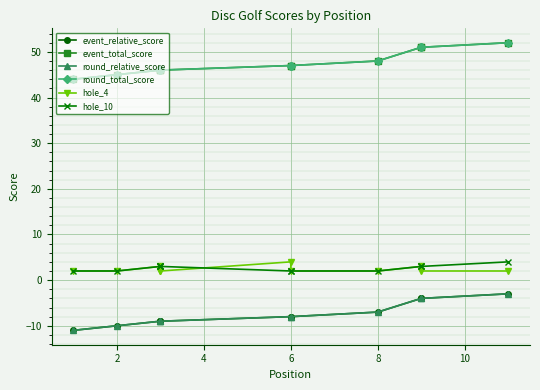

What is the maximum value shown in the chart?

52